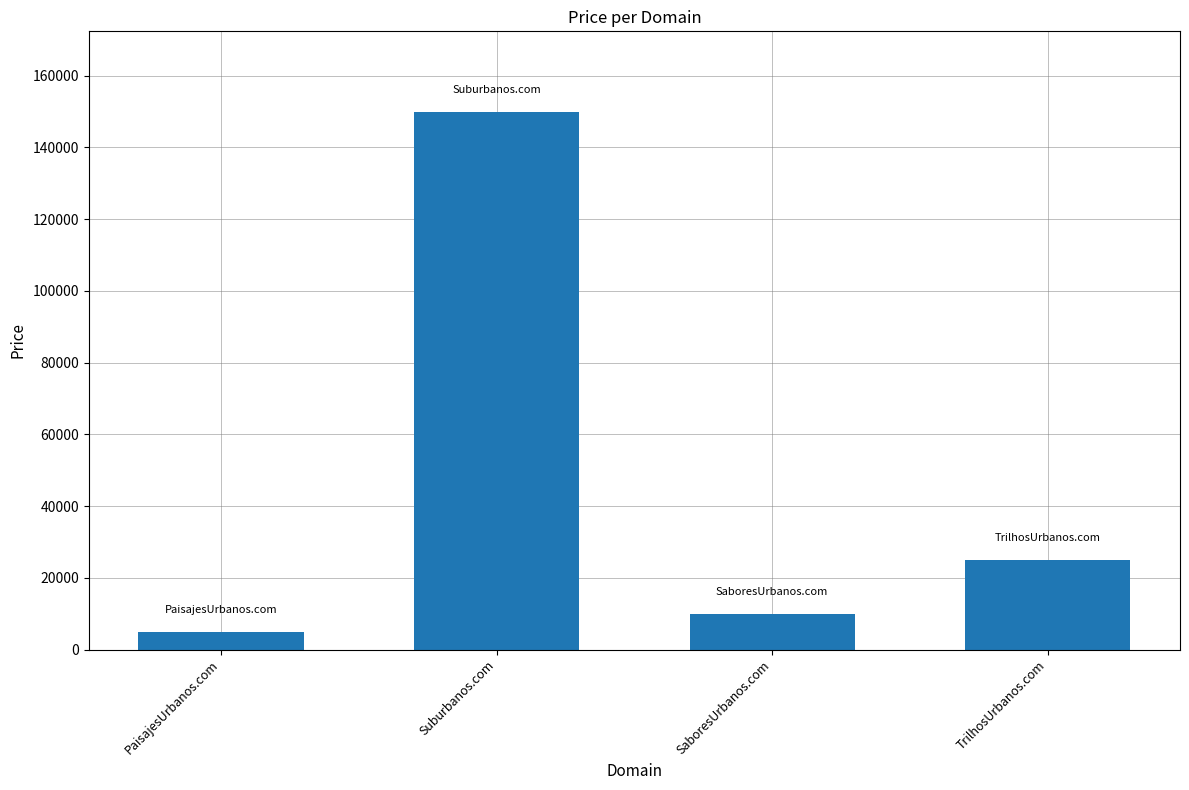

The chart shows a value of 4888 at PaisajesUrbanos.com. True or false?

True